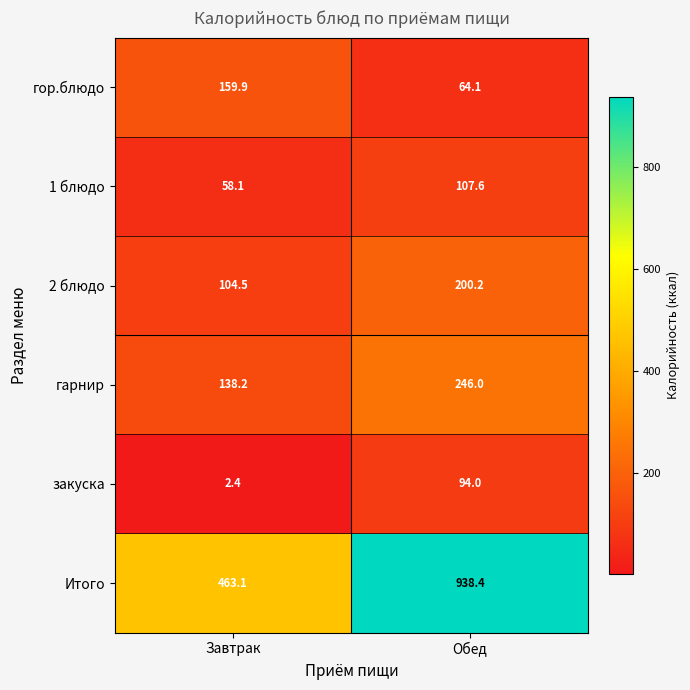

Rank the series at Завтрак from lowest to highest value.

закуска, 1 блюдо, 2 блюдо, гарнир, гор.блюдо, Итого